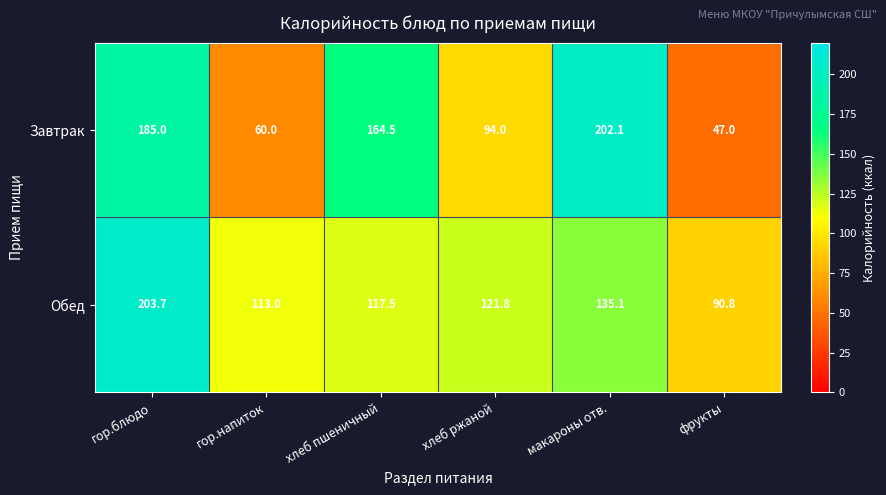

What value does the Обед series have at гор.напиток?

113.0